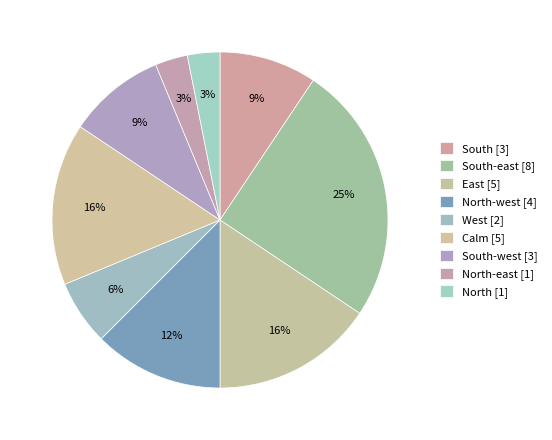

Count the number of slices in the pie.

9